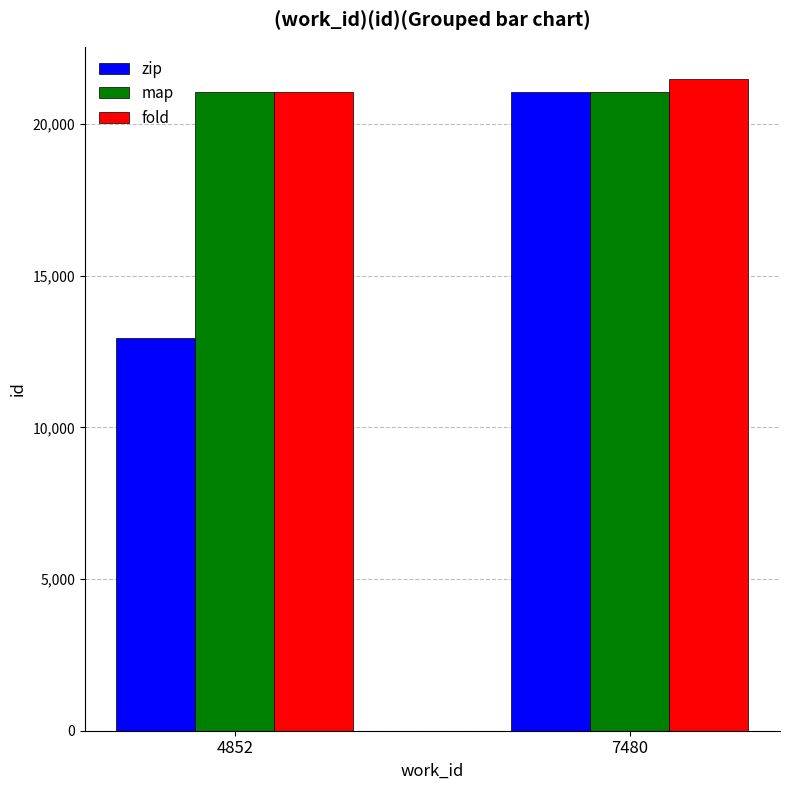

What is the spread (max minus min) of values at 4852?

8123